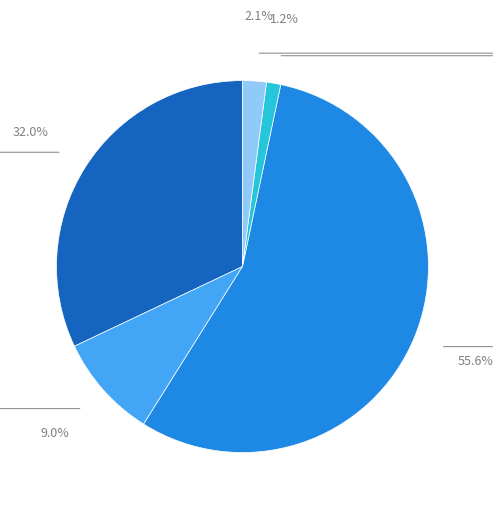

Is there any slice that represents more than half of the pie?

Yes